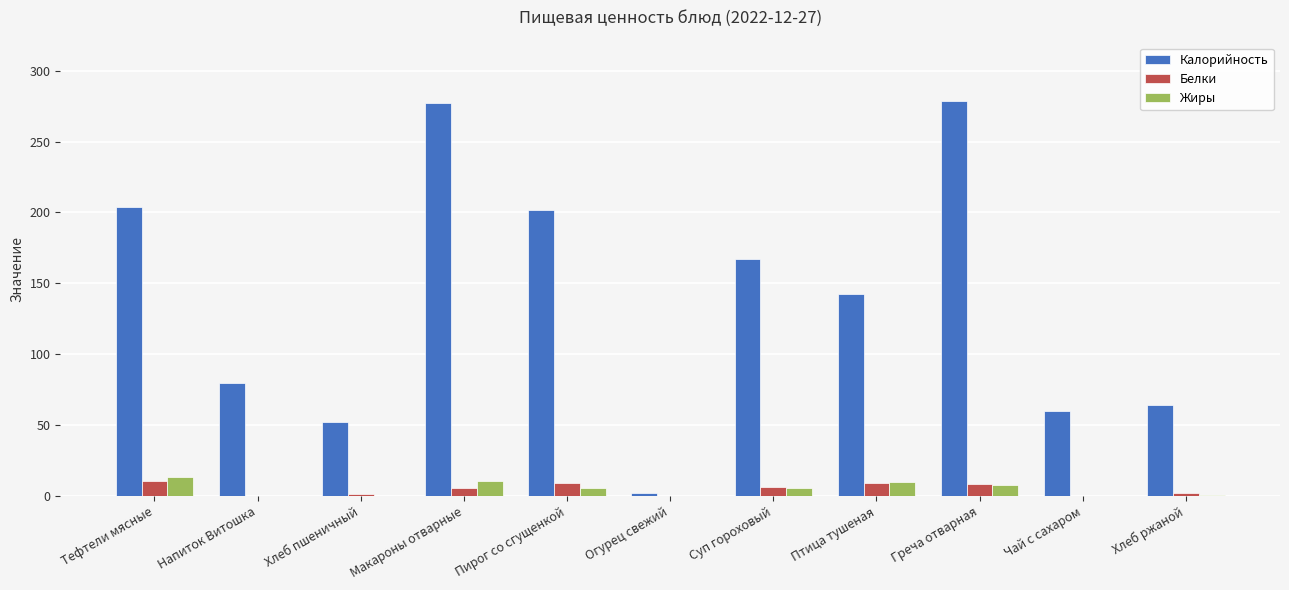

Which series has the largest total across all categories?

Калорийность